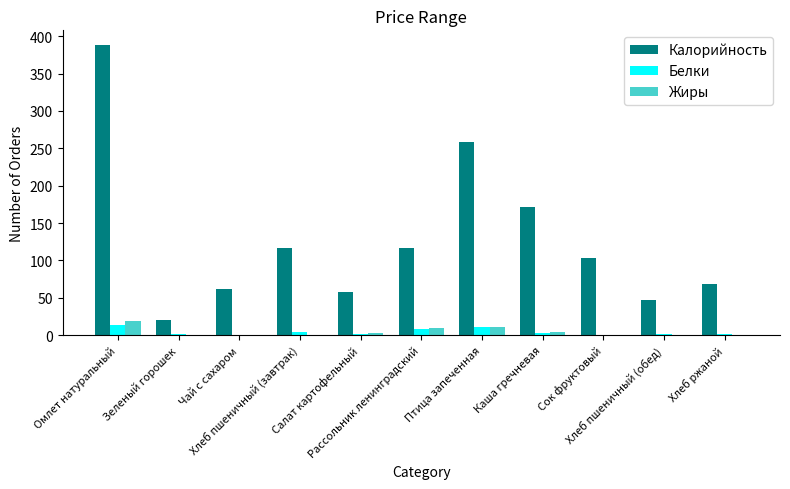

Which series has the widest spread of values?

Калорийность